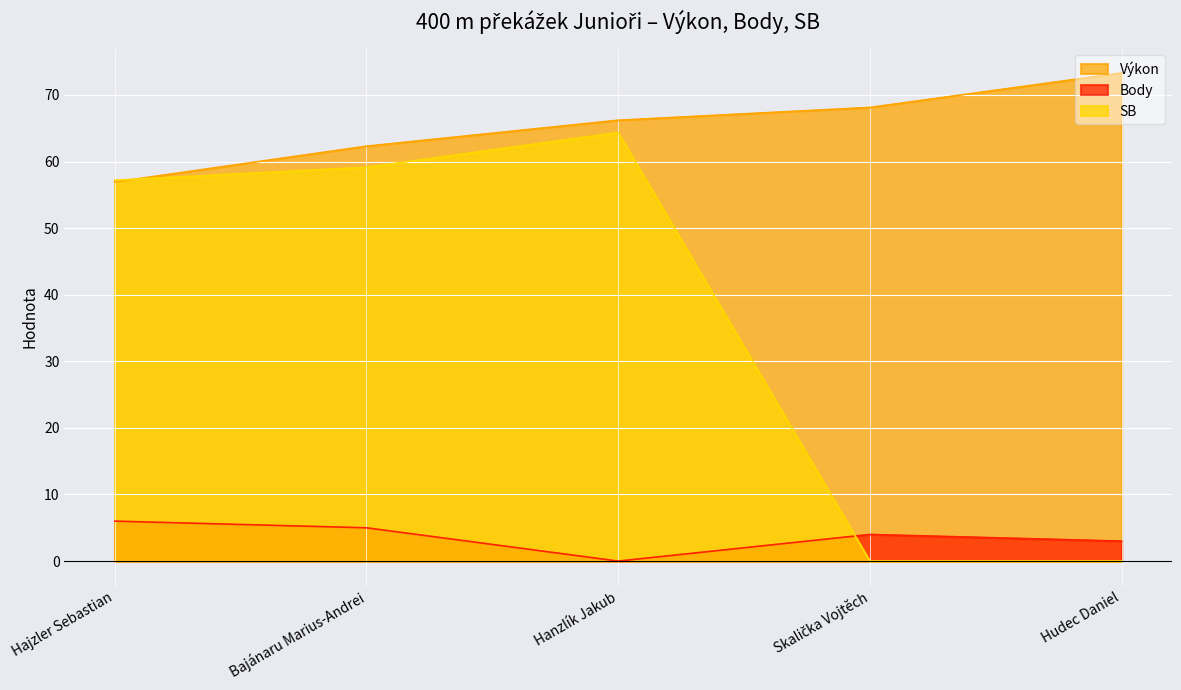

True or false: Body and Výkon intersect in this chart.

False